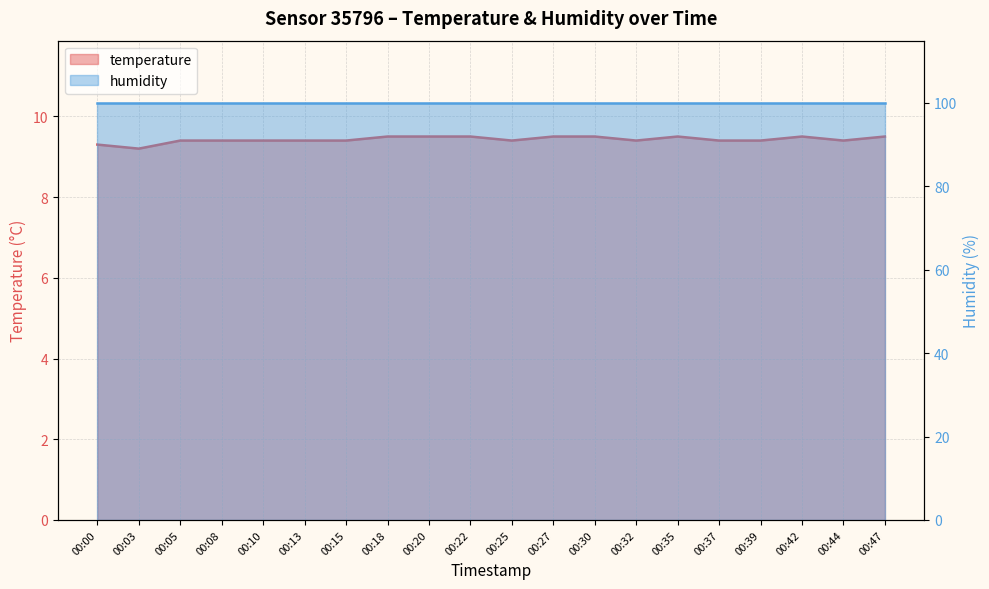

Between 00:22 and 00:39, which is larger?

00:22